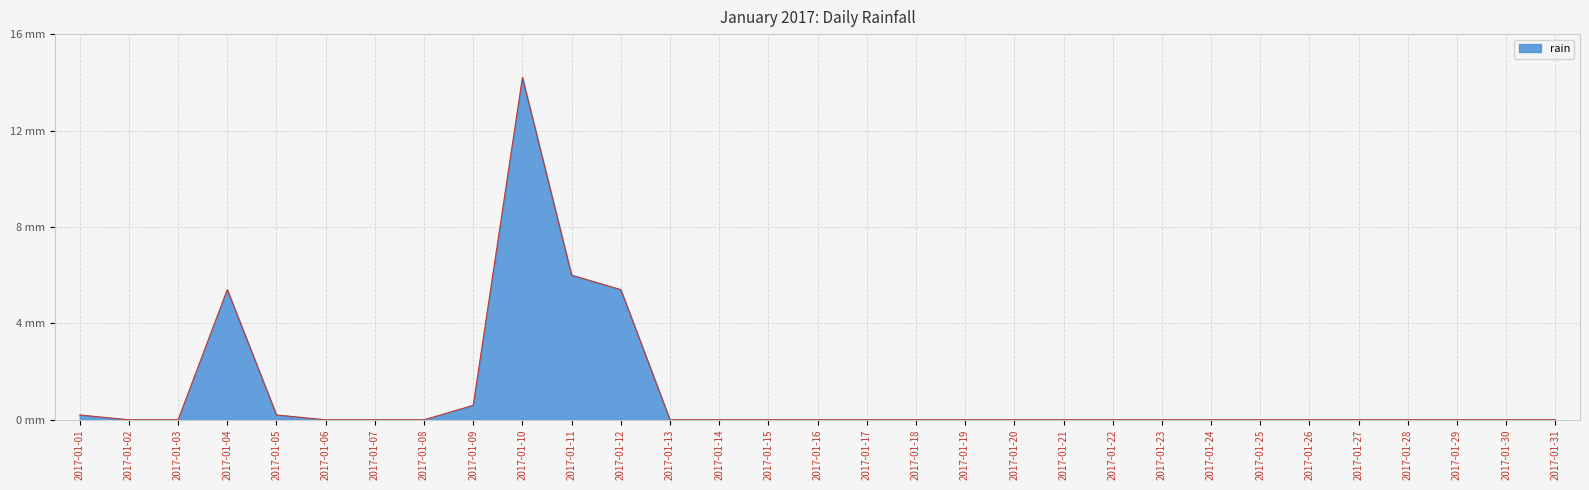

What is the sum of the values at 2017-01-08 and 2017-01-04?

5.4